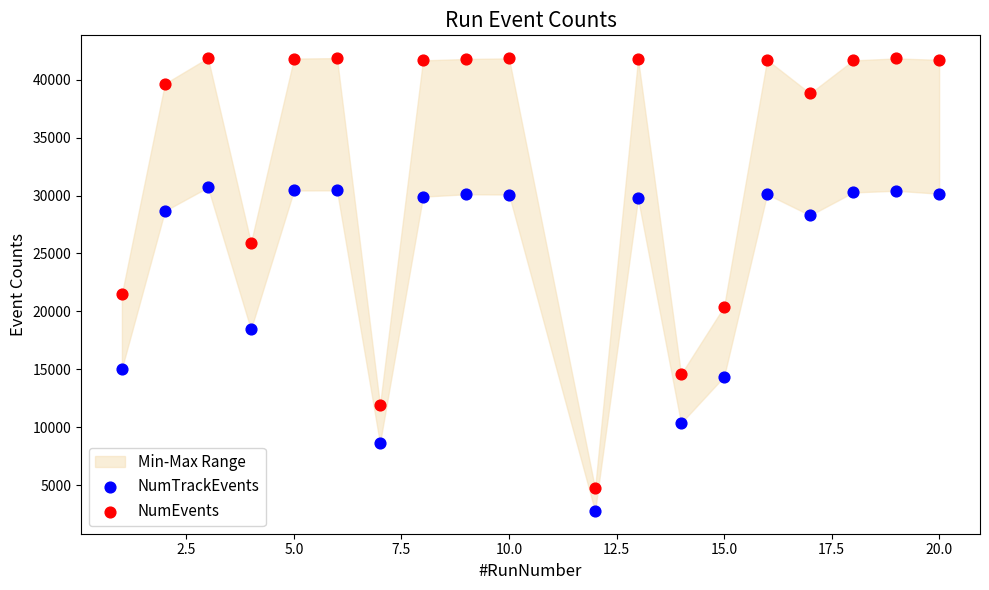

What is the X range (max minus min) for the scatter plot?

19